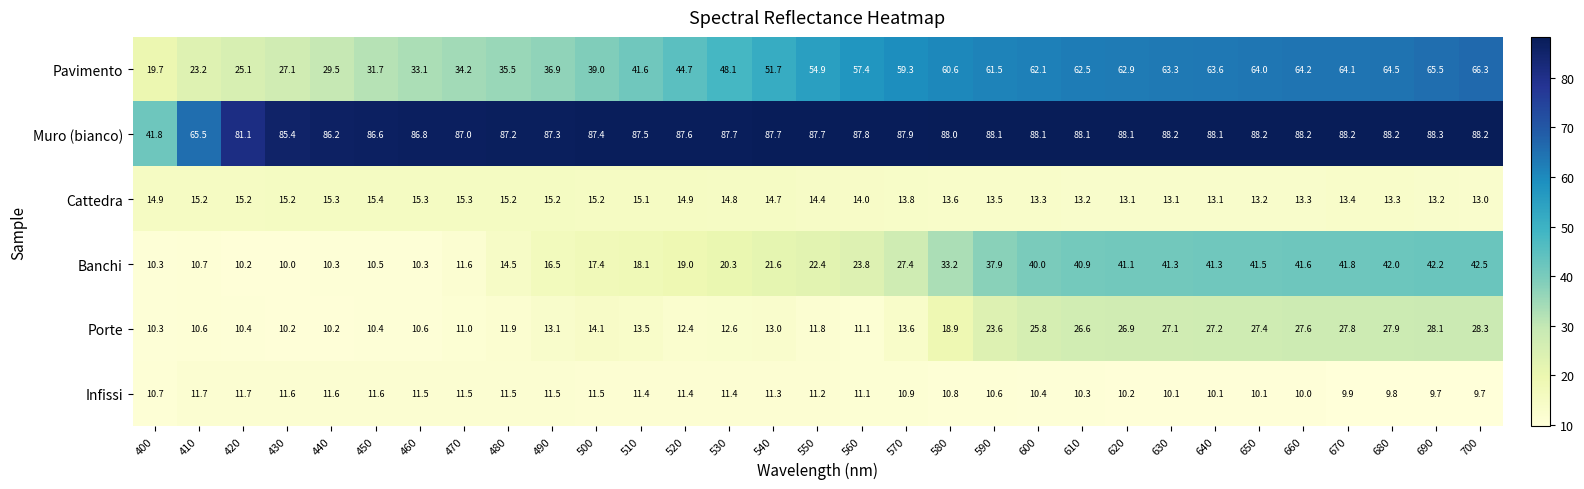

The Pavimento series shows 48.0 at 460. True or false?

False